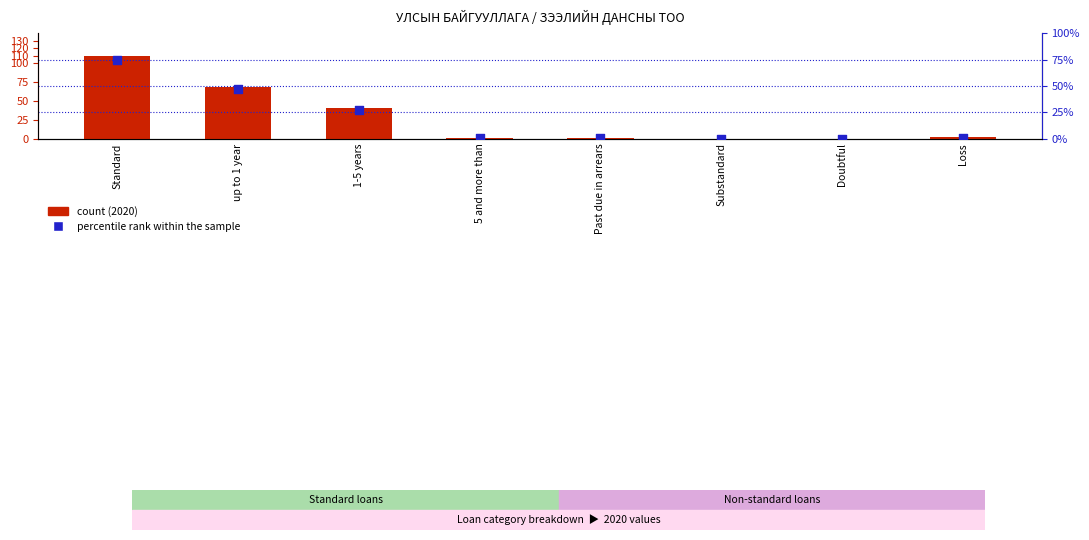

Which series has the largest total across all categories?

count